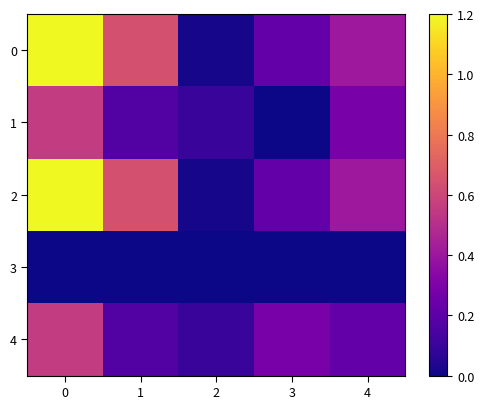

Rank the series by their maximum value, from highest to lowest.

0, 2, 1, 4, 3